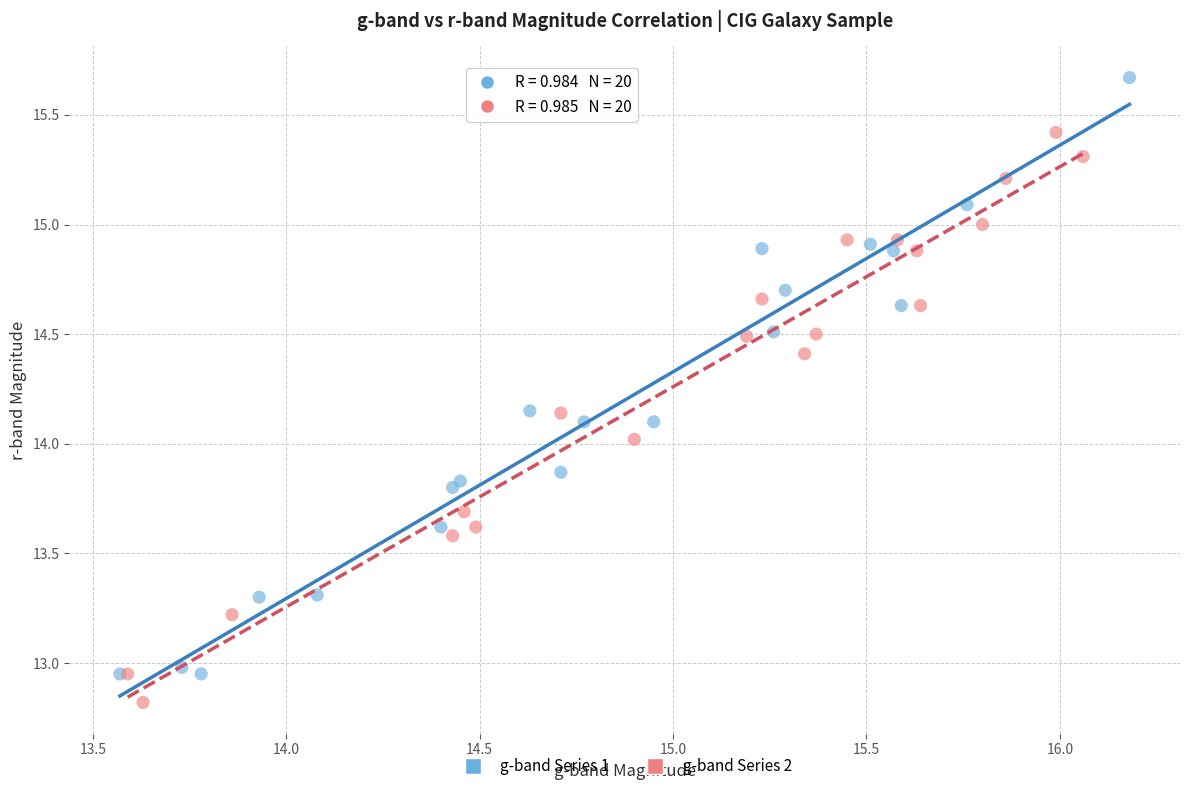

What are all the series names shown in the legend?

g-band Series 1, g-band Series 2